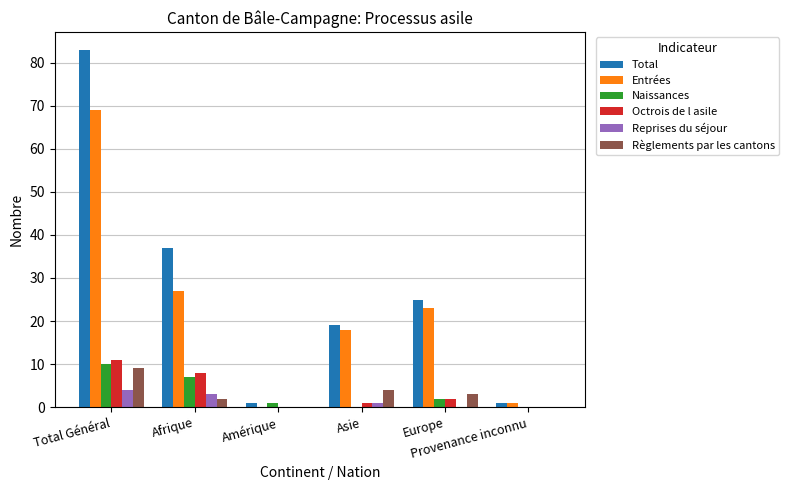

Which series has the largest total across all categories?

Total